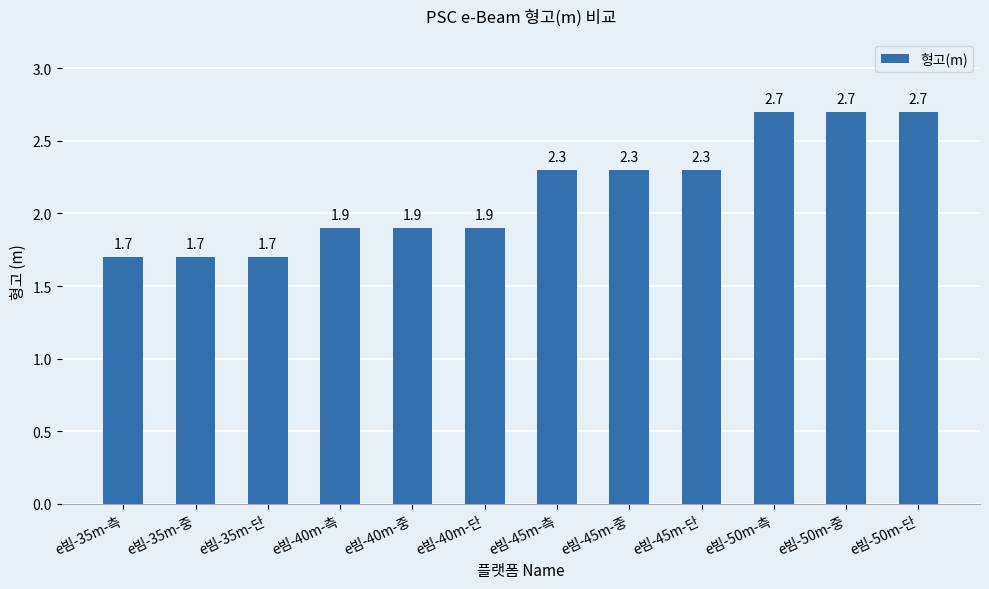

Is it true that the value at e빔-45m-측 is 3.2?

False